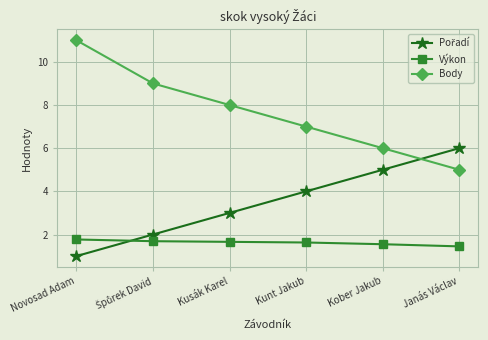

Which series has the largest range (max minus min)?

Body